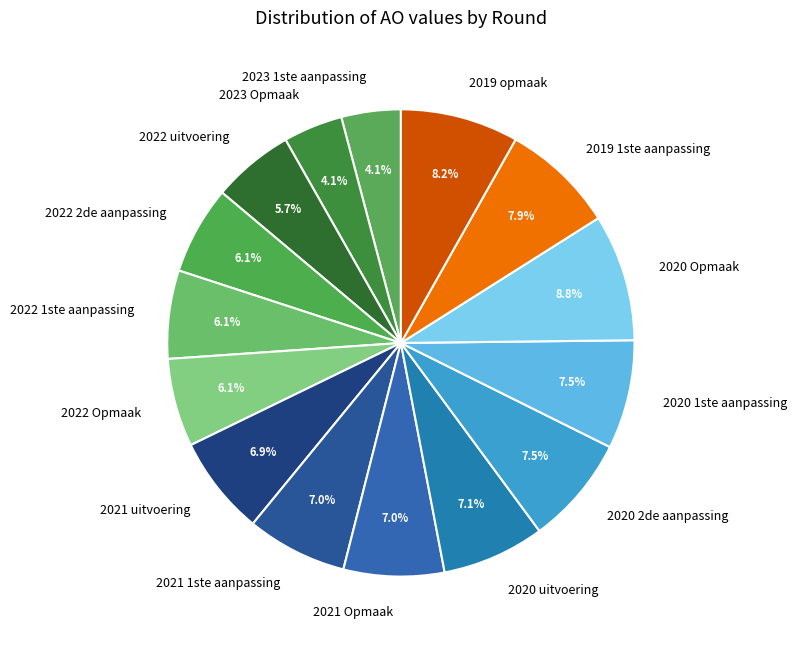

To the nearest percent, what percentage of the pie is 2022 Opmaak?

6%